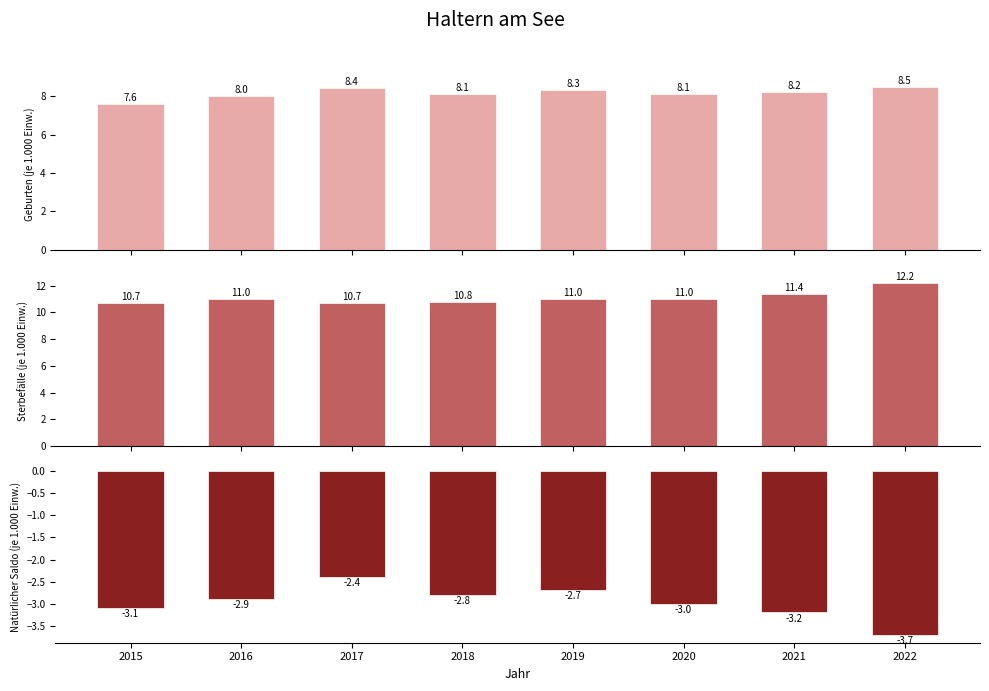

Rank the categories by Geburten (je 1.000 Einw.) value from highest to lowest.

2022, 2017, 2019, 2021, 2018, 2020, 2016, 2015